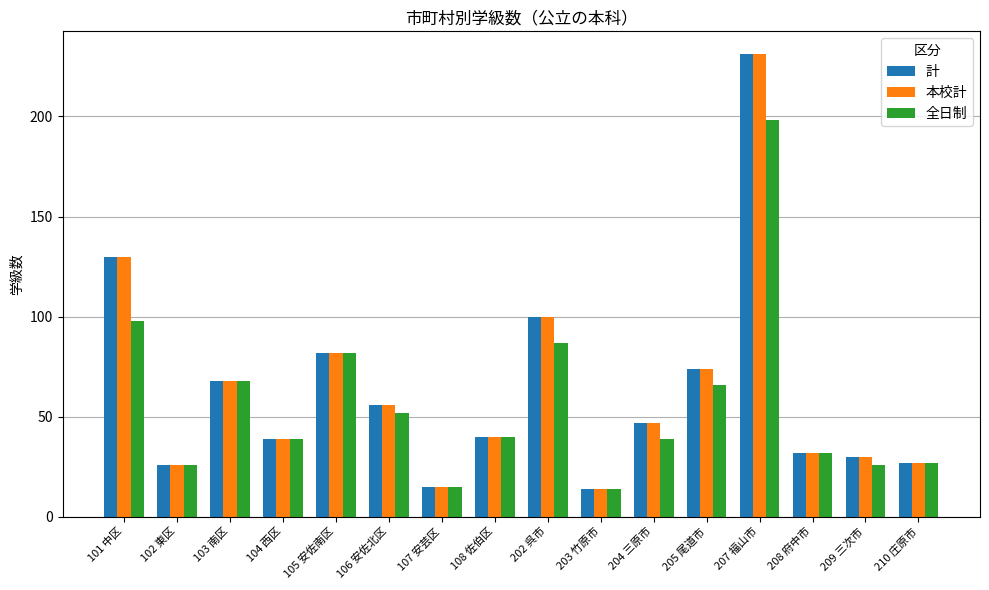

The 計 series shows 161 at 202 呉市. True or false?

False